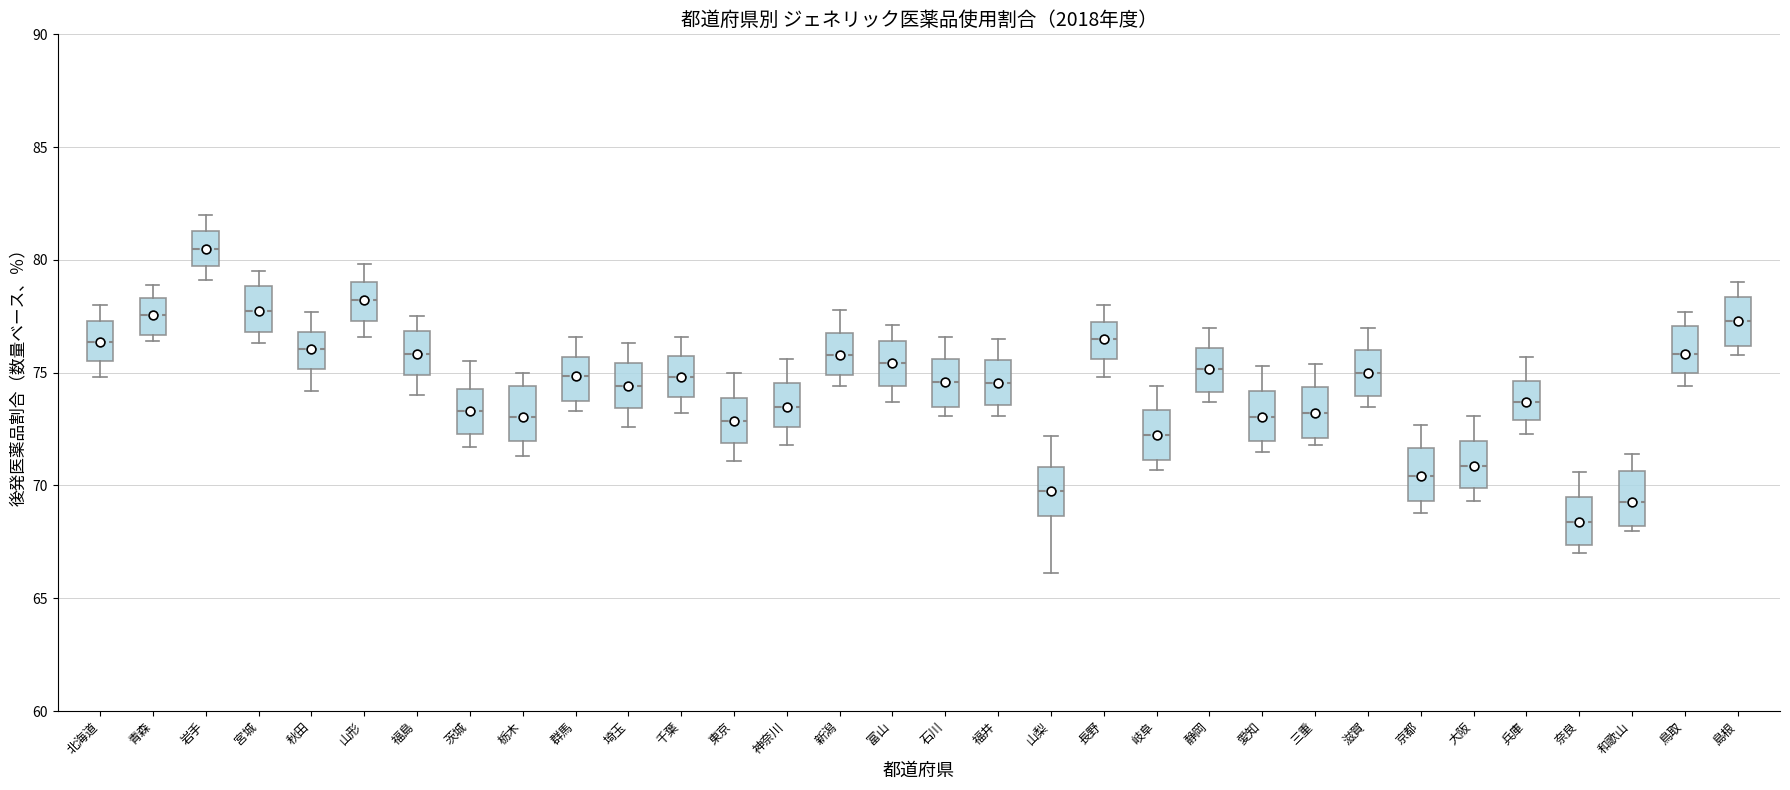

Reading left to right, transcribe this box plot: for each box, give where its median line is, the range the box spans, and where its two whiskers end, as read against the y-axis. The values are not printed on the chart, so give them approximately, as read against the axis.

北海道: median 76.5, box 75.5 to 77.5, whiskers 75.0 to 78.0
青森: median 77.5, box 76.5 to 78.5, whiskers 76.5 (just below the box's lower edge) to 79.0
岩手: median 80.5, box 80.0 to 81.5, whiskers 79.0 to 82.0
宮城: median 78.0, box 77.0 to 79.0, whiskers 76.5 to 79.5
秋田: median 76.0, box 75.0 to 77.0, whiskers 74.0 to 77.5
山形: median 78.0, box 77.5 to 79.0, whiskers 76.5 to 80.0
福島: median 76.0, box 75.0 to 77.0, whiskers 74.0 to 77.5
茨城: median 73.5, box 72.5 to 74.5, whiskers 71.5 to 75.5
栃木: median 73.0, box 72.0 to 74.5, whiskers 71.5 to 75.0
群馬: median 75.0, box 74.0 to 75.5, whiskers 73.5 to 76.5
埼玉: median 74.5, box 73.5 to 75.5, whiskers 72.5 to 76.5
千葉: median 75.0, box 74.0 to 76.0, whiskers 73.0 to 76.5
東京: median 73.0, box 72.0 to 74.0, whiskers 71.0 to 75.0
神奈川: median 73.5, box 72.5 to 74.5, whiskers 72.0 to 75.5
新潟: median 76.0, box 75.0 to 77.0, whiskers 74.5 to 78.0
富山: median 75.5, box 74.5 to 76.5, whiskers 73.5 to 77.0
石川: median 74.5, box 73.5 to 75.5, whiskers 73.0 to 76.5
福井: median 74.5, box 73.5 to 75.5, whiskers 73.0 to 76.5
山梨: median 70.0, box 68.5 to 71.0, whiskers 66.0 to 72.0
長野: median 76.5, box 75.5 to 77.5, whiskers 75.0 to 78.0
岐阜: median 72.5, box 71.0 to 73.5, whiskers 70.5 to 74.5
静岡: median 75.0, box 74.0 to 76.0, whiskers 73.5 to 77.0
愛知: median 73.0, box 72.0 to 74.0, whiskers 71.5 to 75.5
三重: median 73.0, box 72.0 to 74.5, whiskers 72.0 (just below the box's lower edge) to 75.5
滋賀: median 75.0, box 74.0 to 76.0, whiskers 73.5 to 77.0
京都: median 70.5, box 69.5 to 71.5, whiskers 69.0 to 72.5
大阪: median 71.0, box 70.0 to 72.0, whiskers 69.5 to 73.0
兵庫: median 73.5, box 73.0 to 74.5, whiskers 72.5 to 75.5
奈良: median 68.5, box 67.5 to 69.5, whiskers 67.0 to 70.5
和歌山: median 69.5, box 68.0 to 70.5, whiskers 68.0 (just below the box's lower edge) to 71.5
鳥取: median 76.0, box 75.0 to 77.0, whiskers 74.5 to 77.5
島根: median 77.5, box 76.0 to 78.5, whiskers 76.0 (just below the box's lower edge) to 79.0